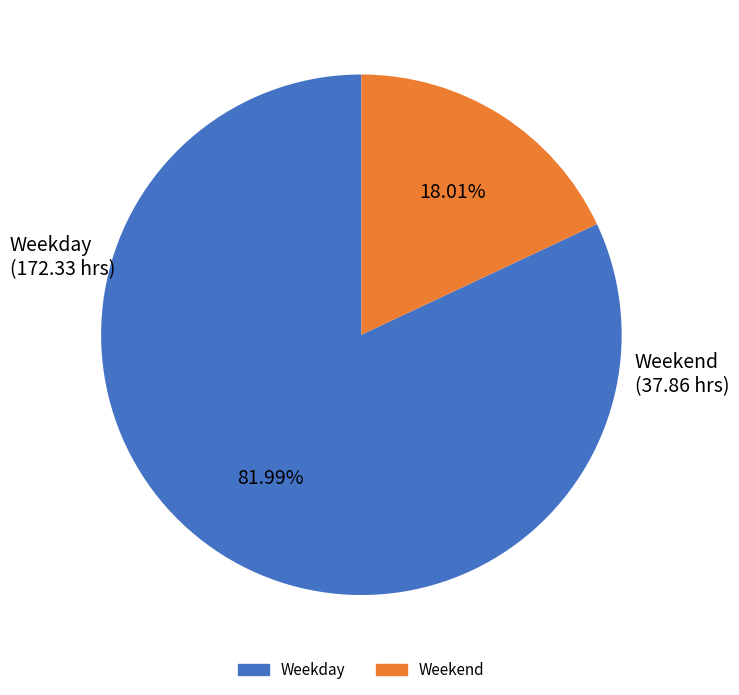

Does any single category account for the majority?

Yes